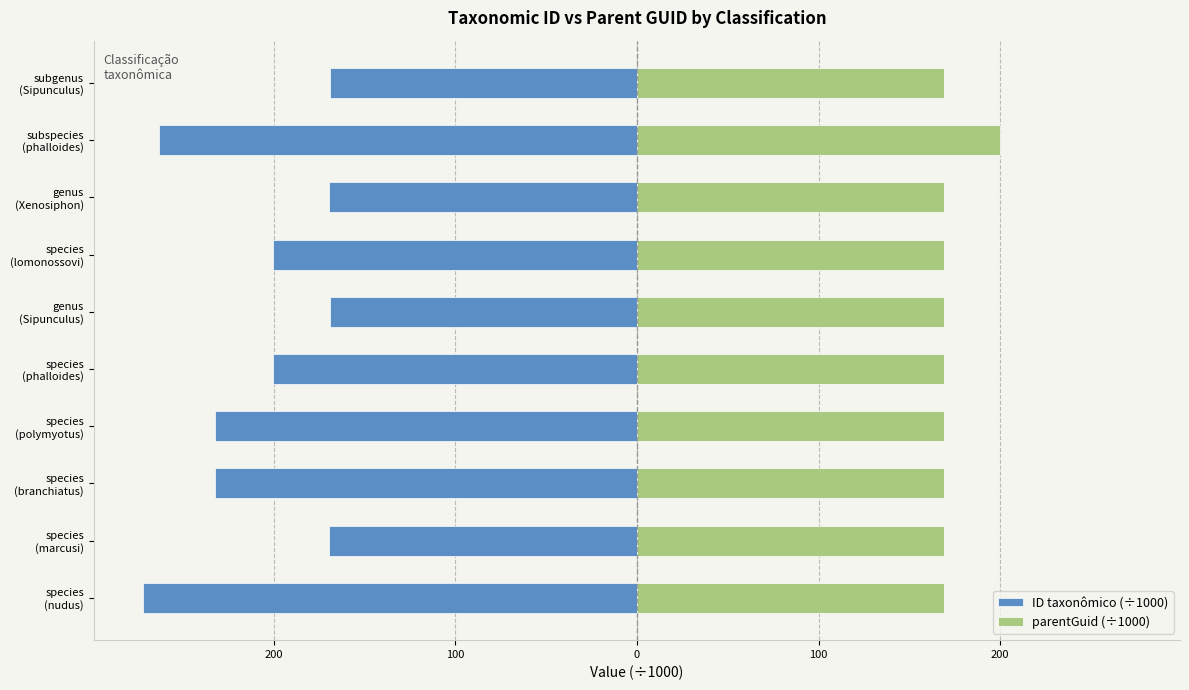

How many categories are shown in the chart?

10